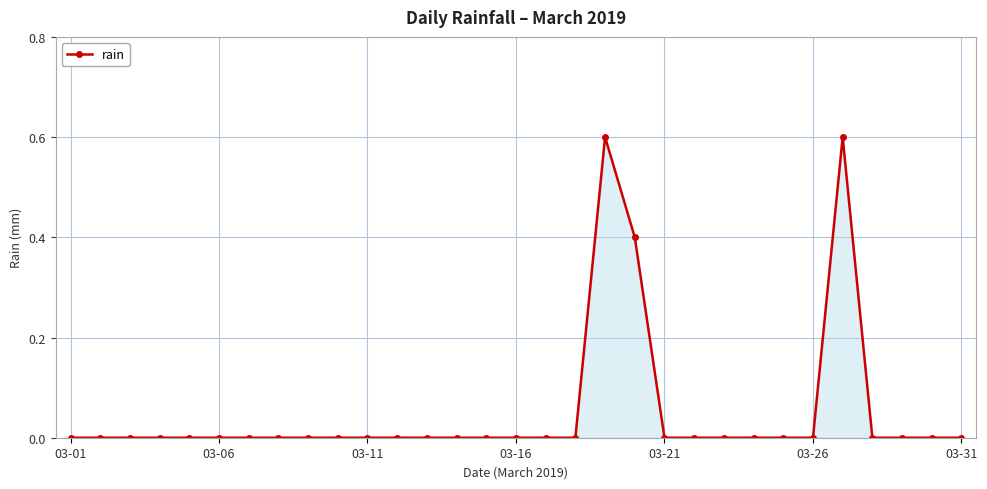

What is the maximum value shown in the chart?

0.6